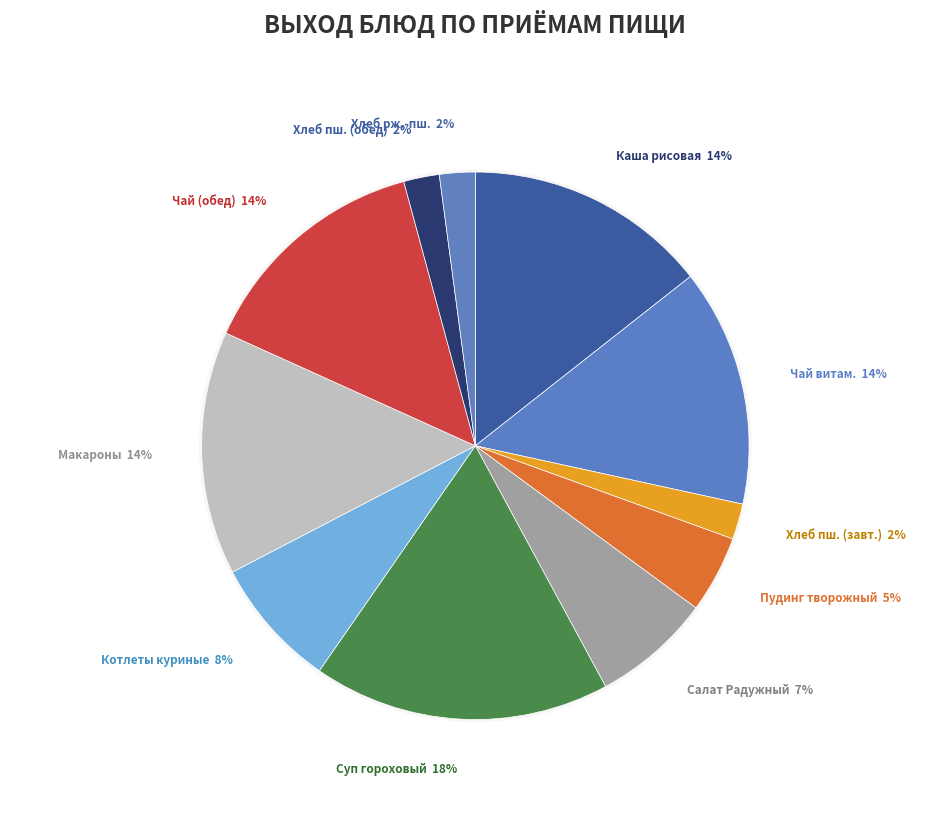

To the nearest percent, what percentage of the pie is Хлеб ржано-пшеничный 1?

2%